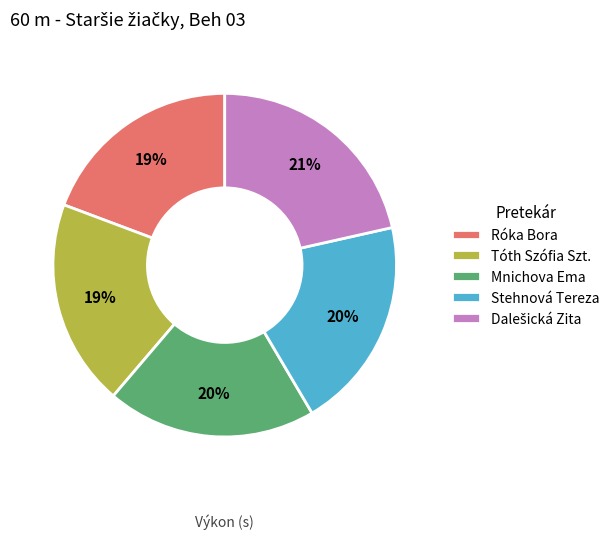

Between Stehnová Tereza and Tóth Szófia Szt., which is larger?

Stehnová Tereza